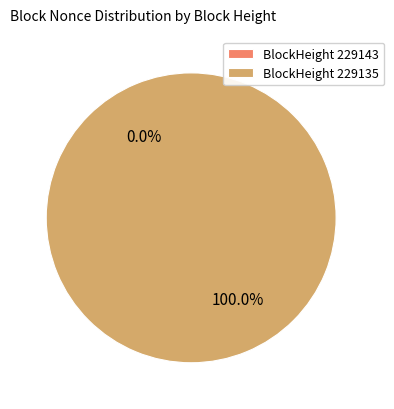

How many slices are in this pie chart?

2